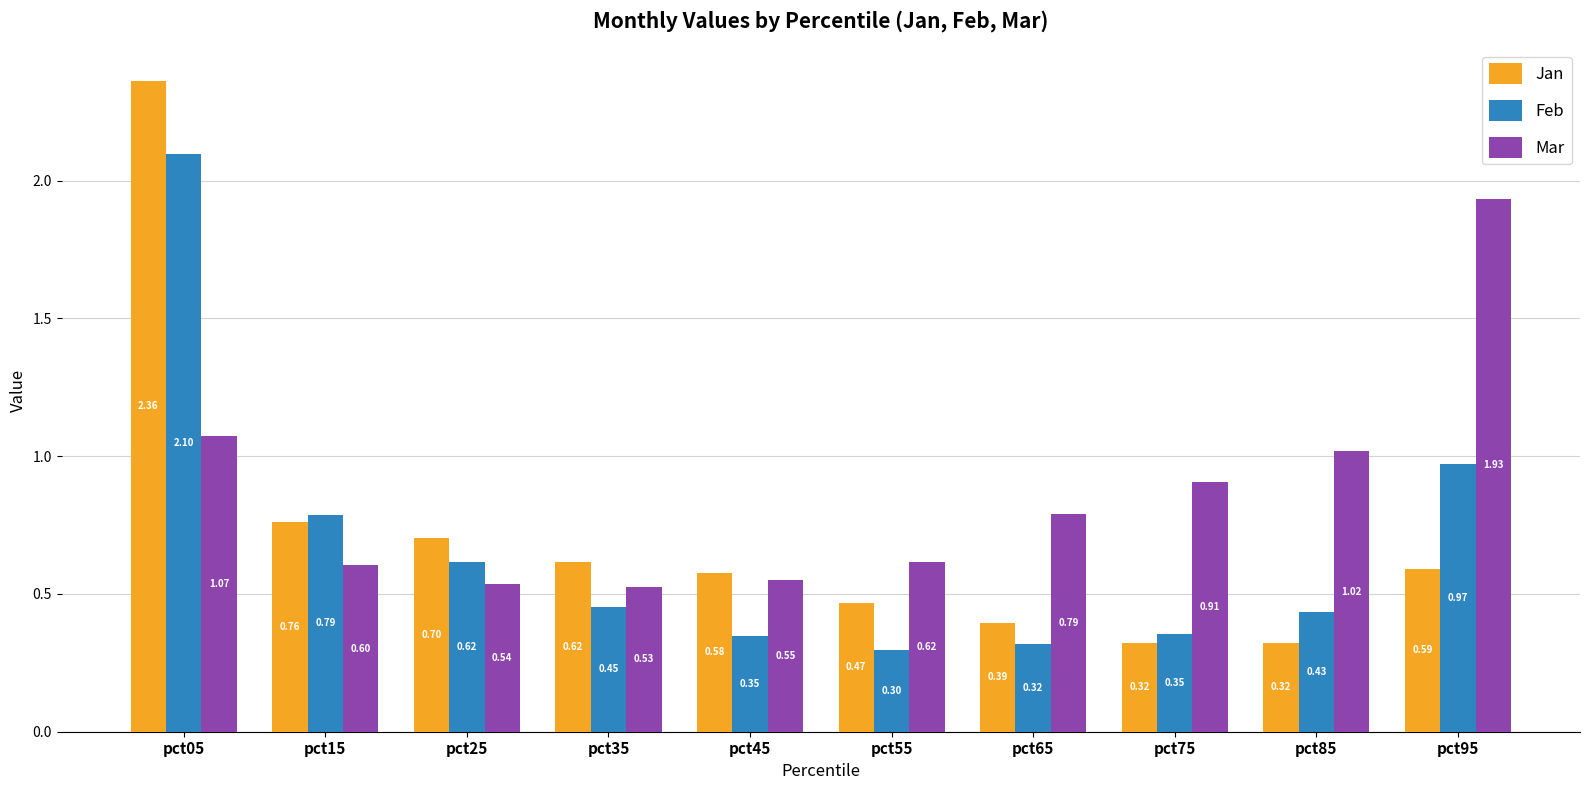

Which series has the largest range (max minus min)?

Jan